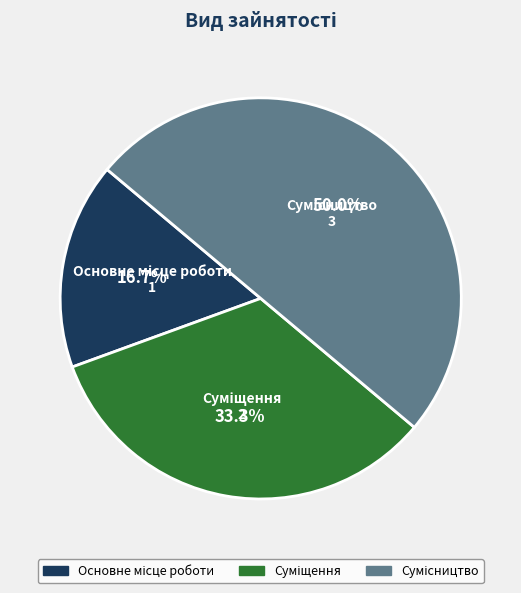

How many segments does this pie chart have?

3